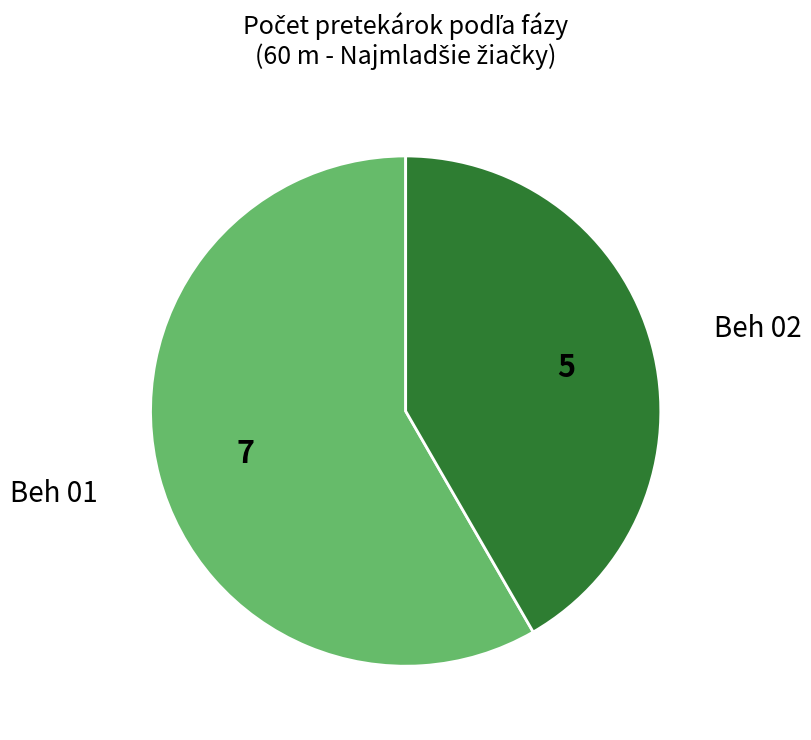

Rank the categories by value from lowest to highest.

Beh 02, Beh 01